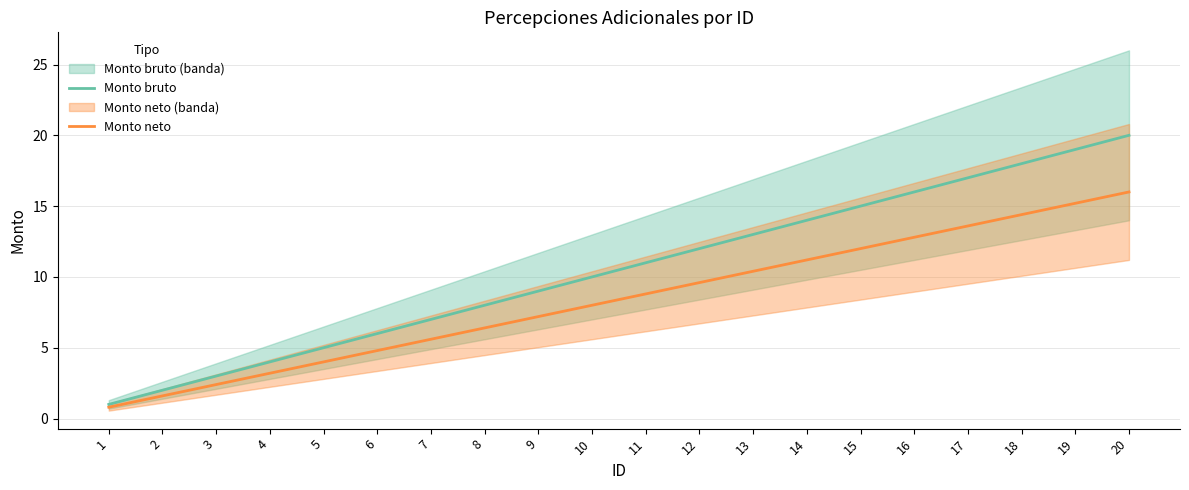

Is the value of Monto bruto at 1 greater than the value of Monto neto at 17?

No